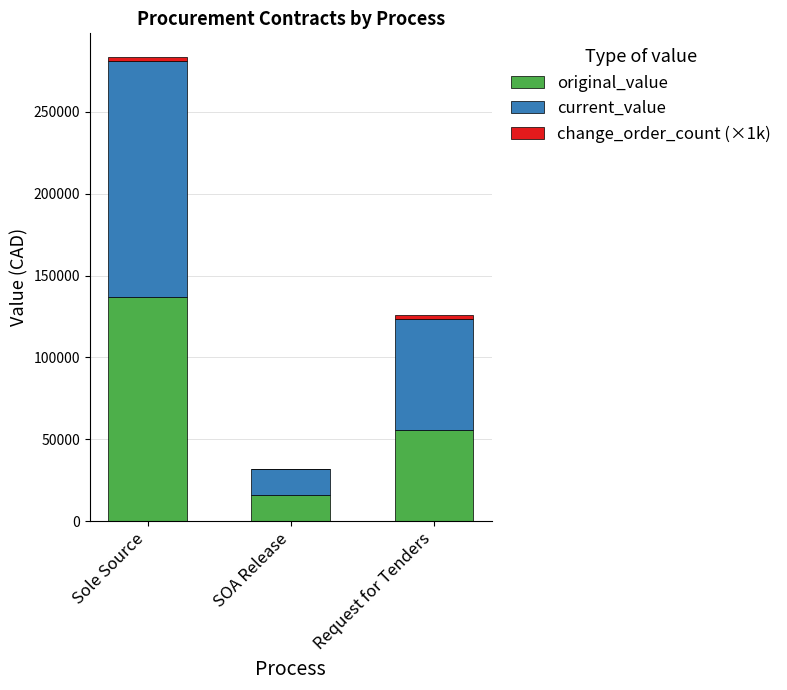

At which category is the sum across all series the highest?

Sole Source